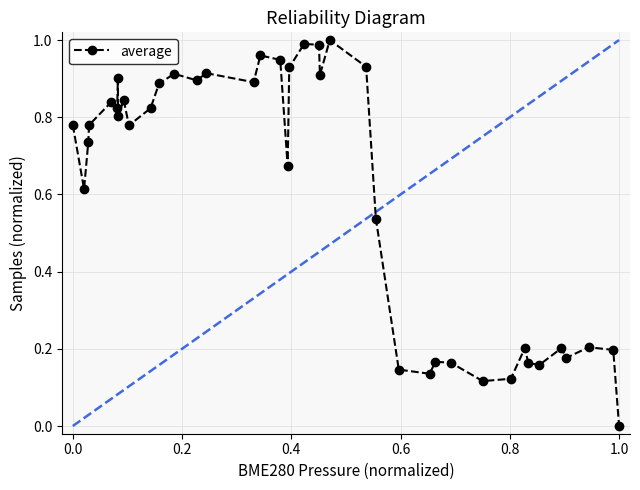

True or false: the data has more than 0 interior local peaks.

True